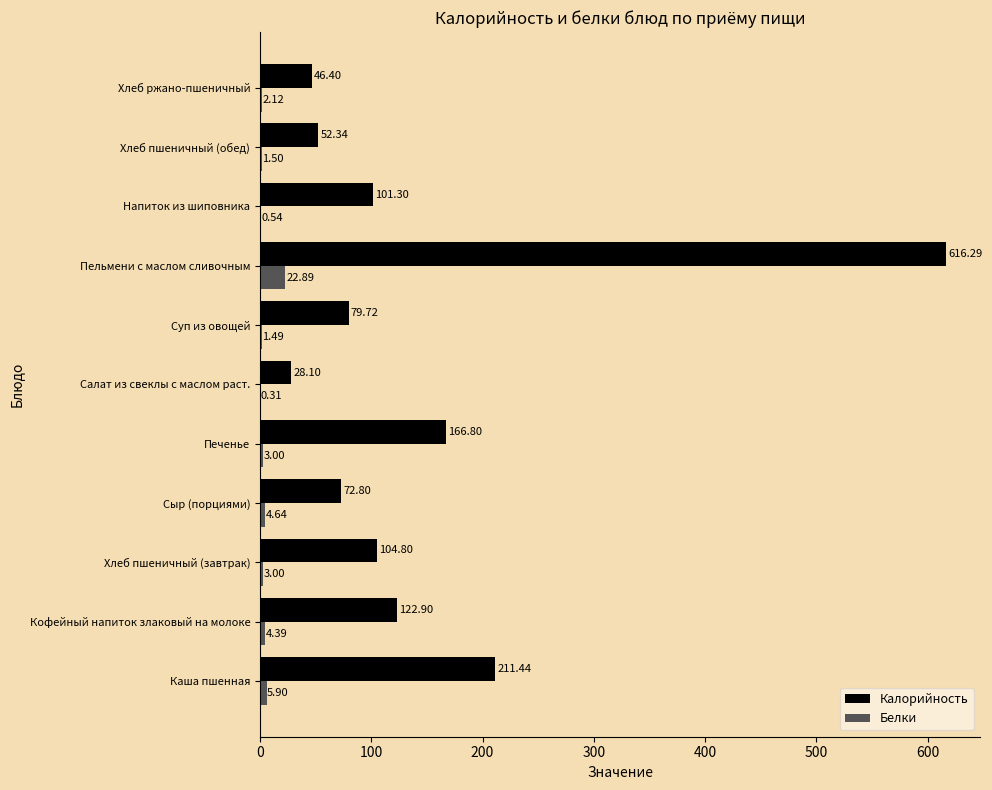

What is the average value of the Белки series?

4.5